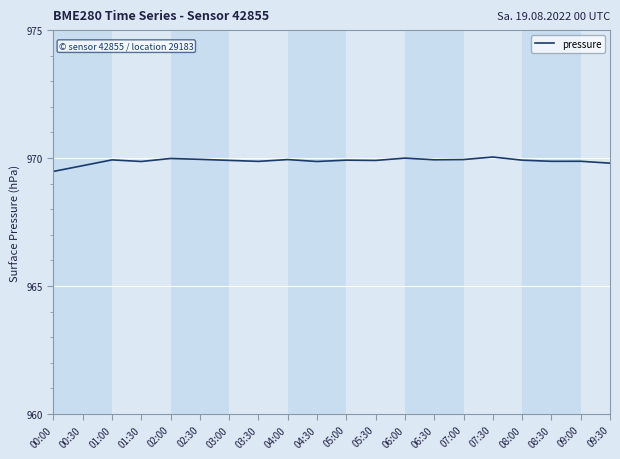

True or false: there are more than 2 points higher than both neighbors.

True